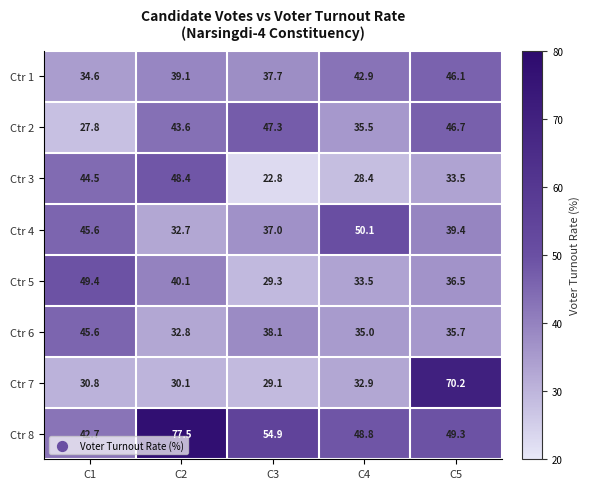

At which label does Ctr 2 reach its minimum?

C1